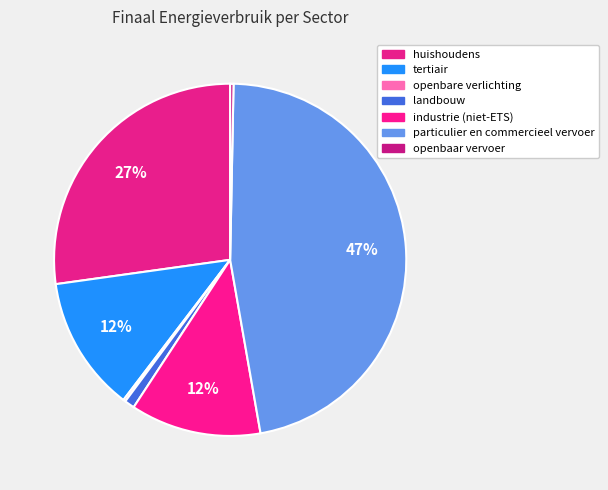

Rank the categories by value from lowest to highest.

openbare verlichting, openbaar vervoer, landbouw, industrie (niet-ETS), tertiair, huishoudens, particulier en commercieel vervoer